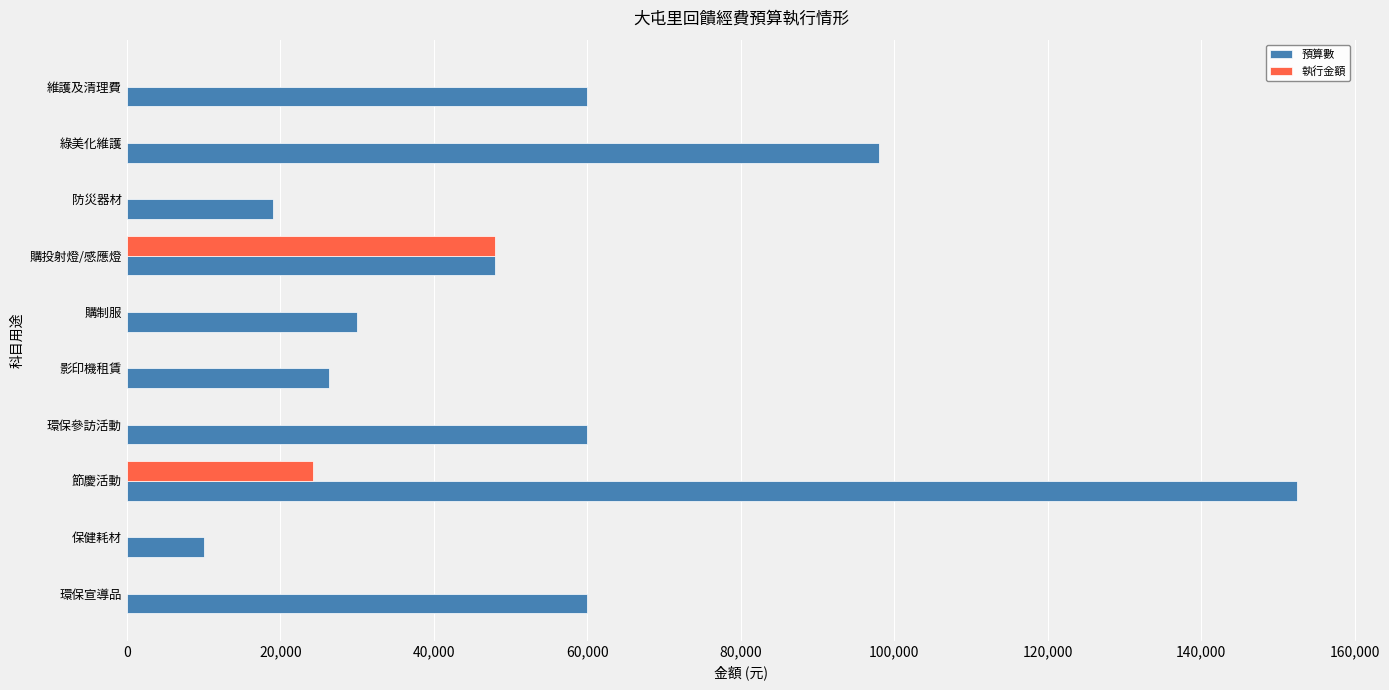

What is the sum of all 執行金額 values?

72284